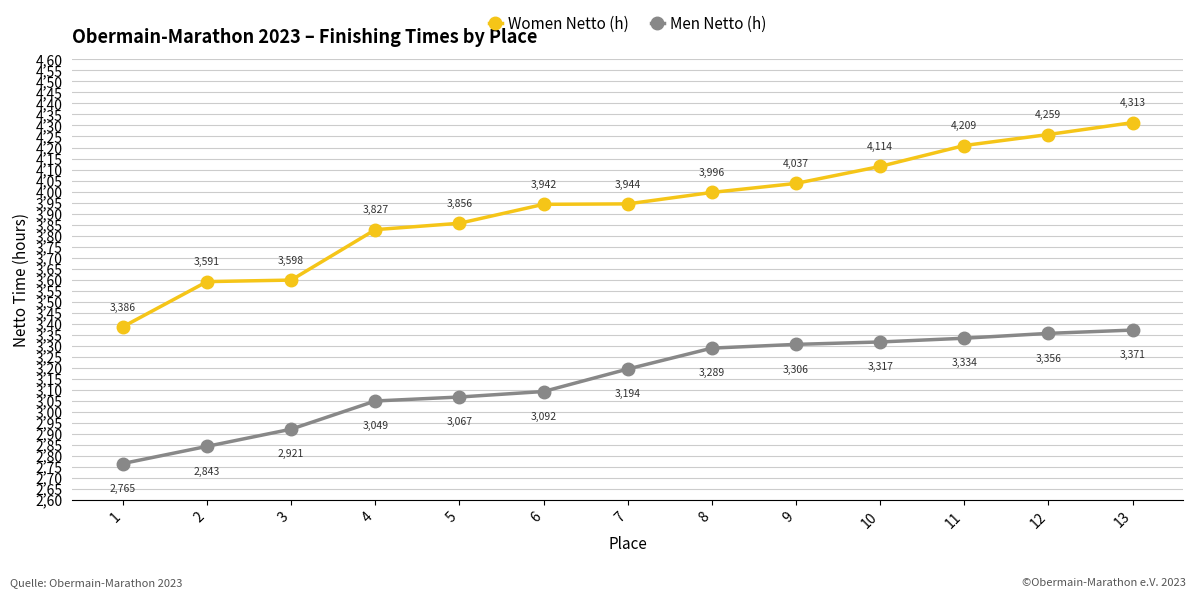

Is the value of Men Netto (h) at 7 greater than the value of Women Netto (h) at 4?

No